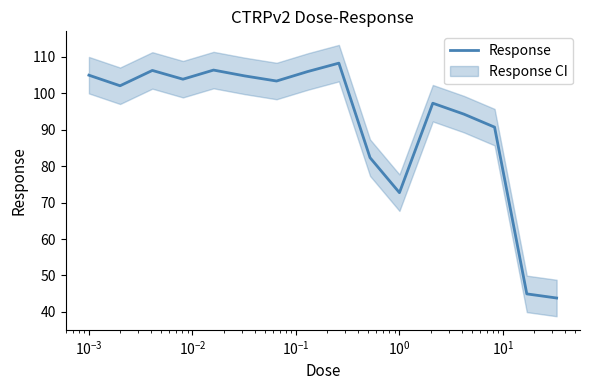

What is the highest value of the Response series?

108.2